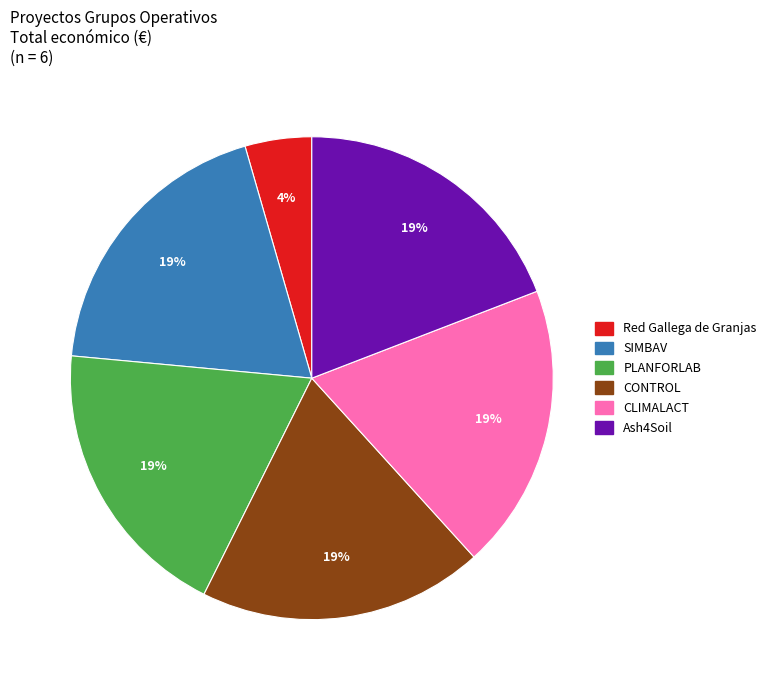

Is there any slice that represents more than half of the pie?

No